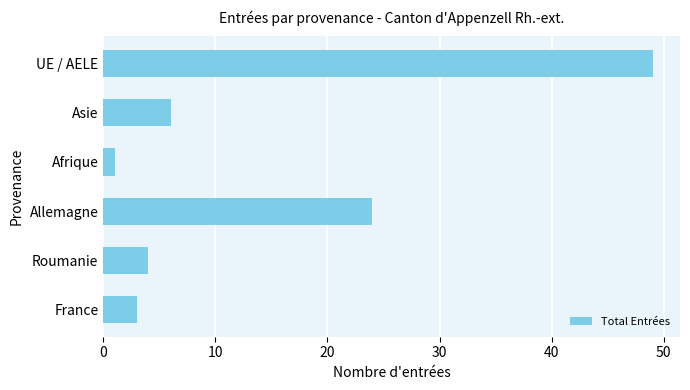

Reading top to bottom, list all the values displayed in this chart.

49	6	1	24	4	3